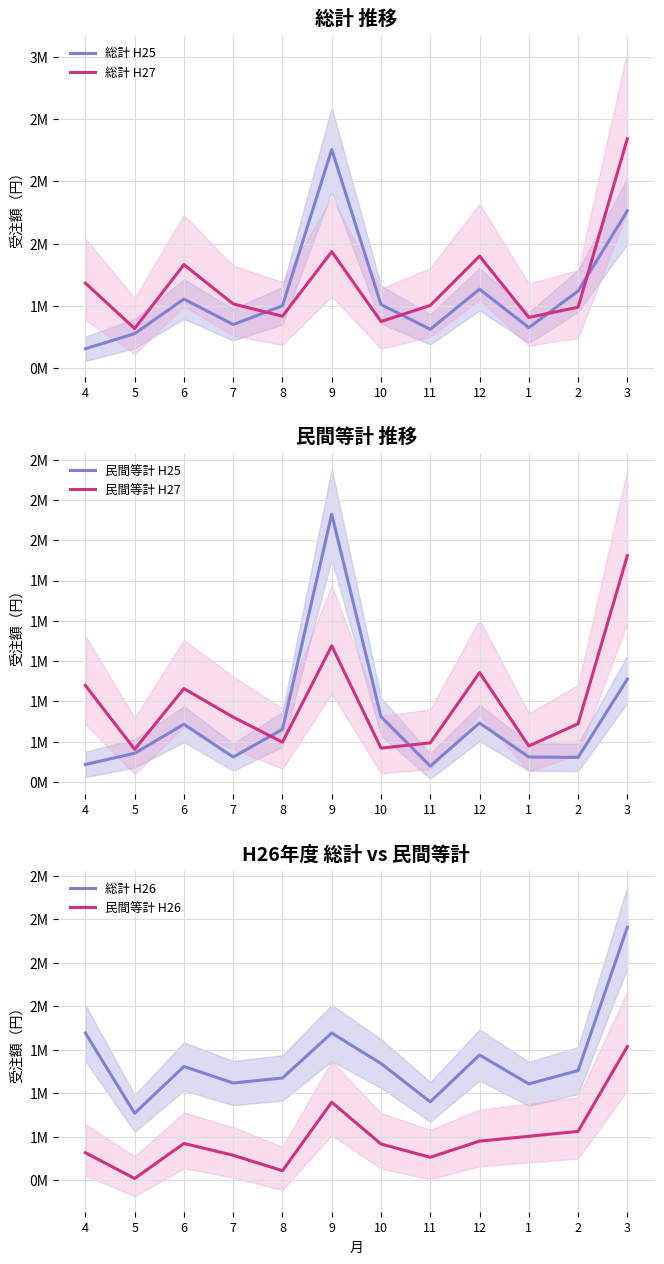

What is the label of the 10th point from the left?

1